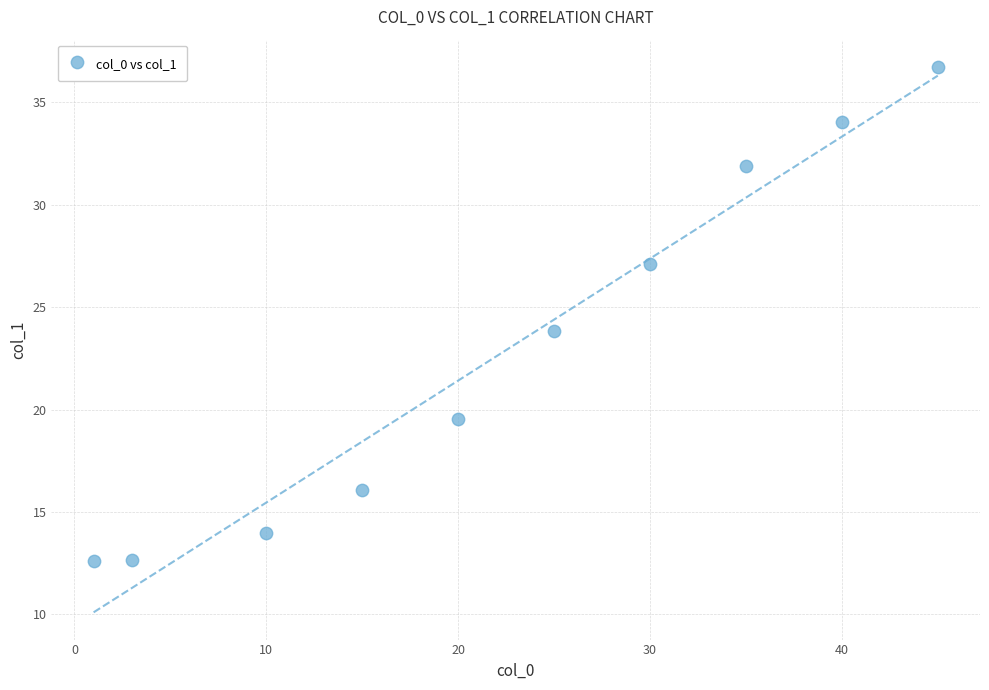

What is the average X value?

22.4